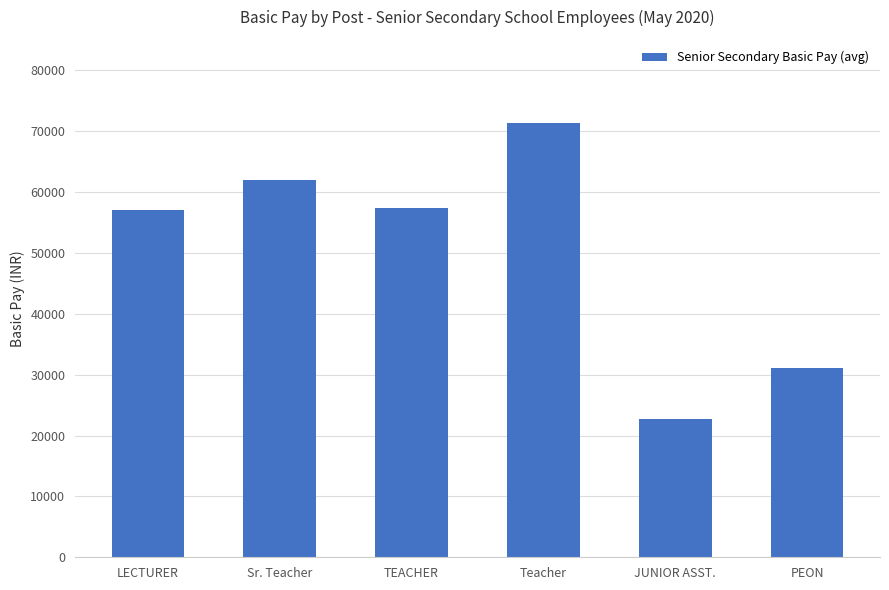

What is the difference between the second highest and minimum values?

39266